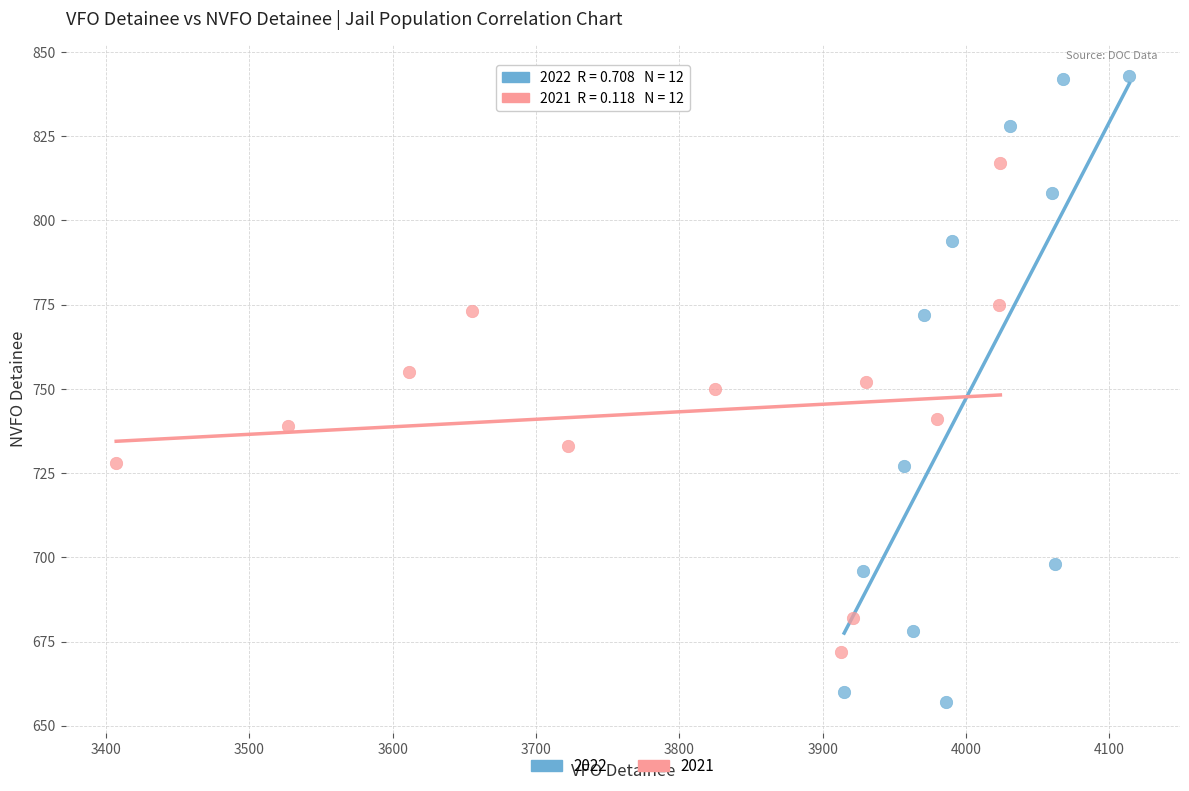

Which series has the widest spread of Y values?

2022